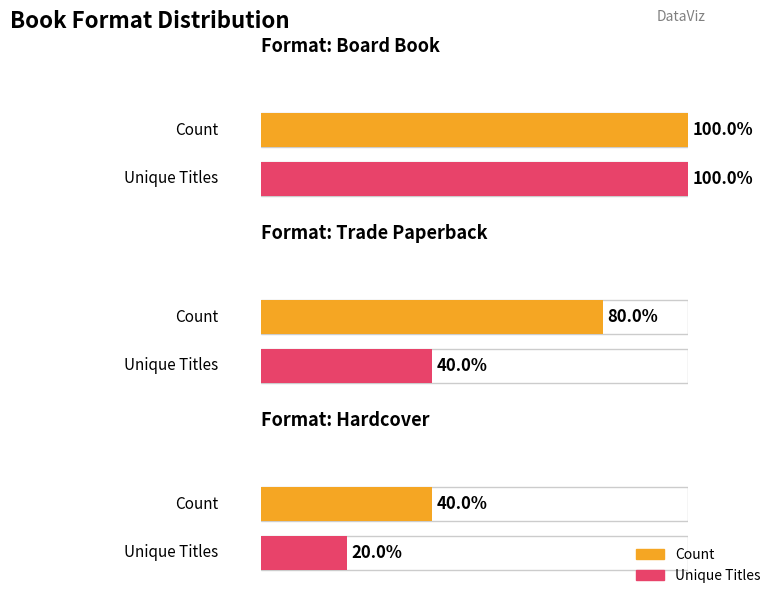

List the labels in order of Unique_Titles value, smallest first.

Hardcover, Trade Paperback, Board Book